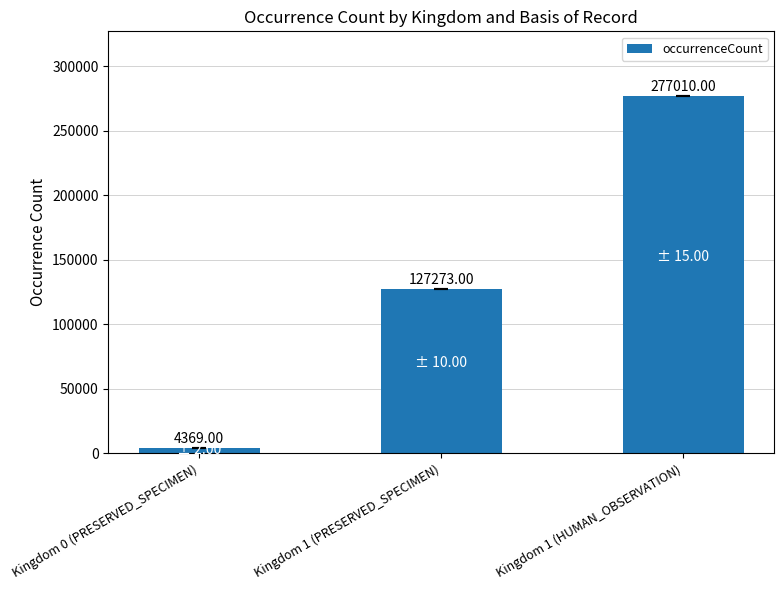

At which category does the chart reach its peak across all series?

Kingdom 1 (HUMAN_OBSERVATION)